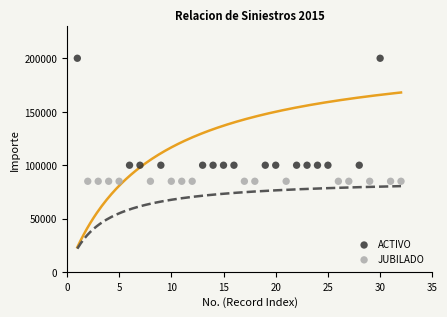

Which series reaches the minimum Y coordinate?

JUBILADO